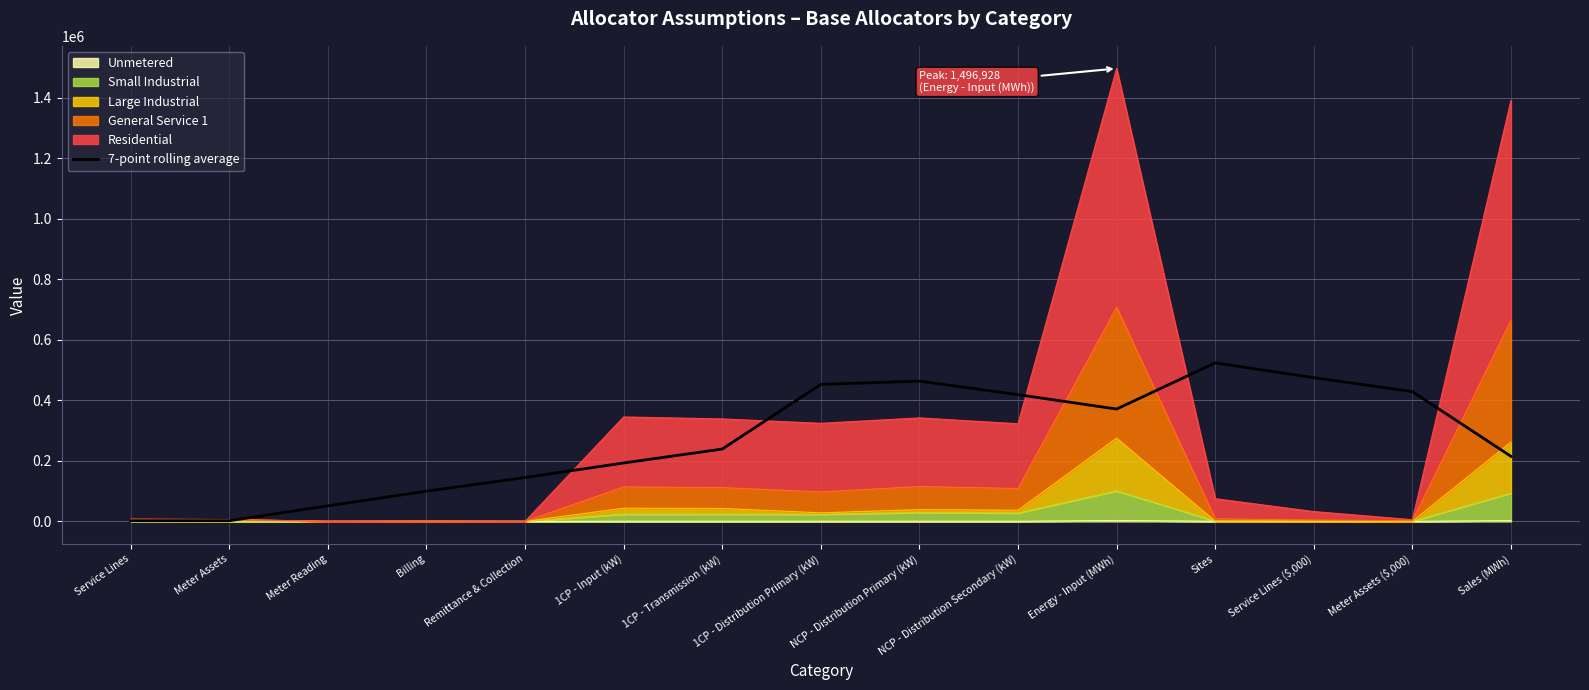

The value at Sites is 523774.3. True or false?

True